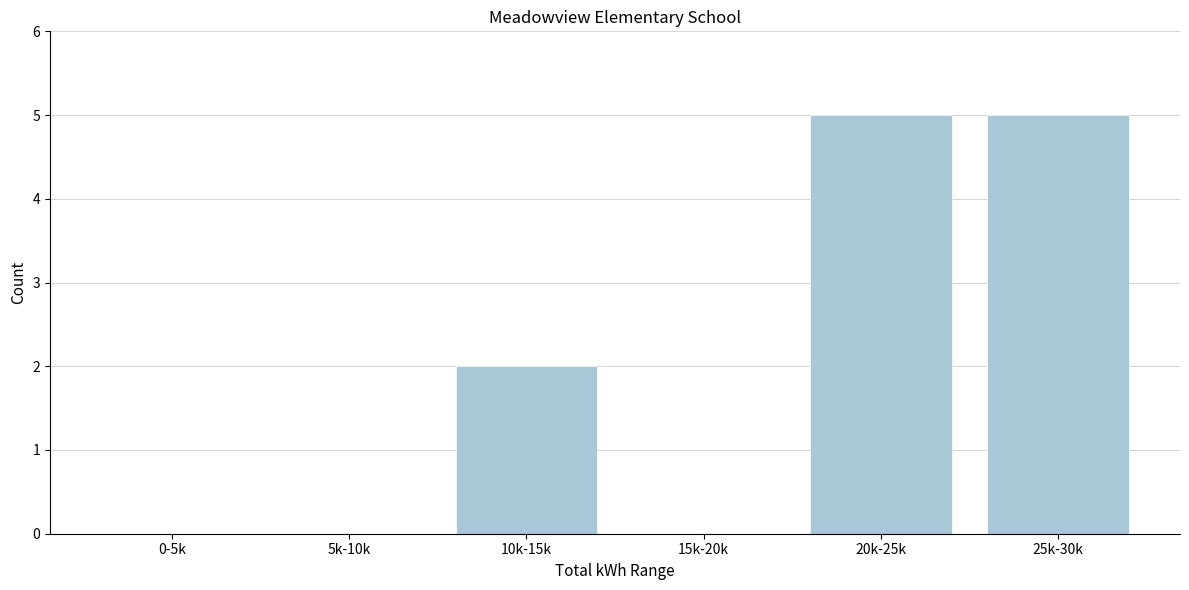

Reading left to right, extract all data points from this chart.

0-5k=0	5k-10k=0	10k-15k=2	15k-20k=0	20k-25k=5	25k-30k=5